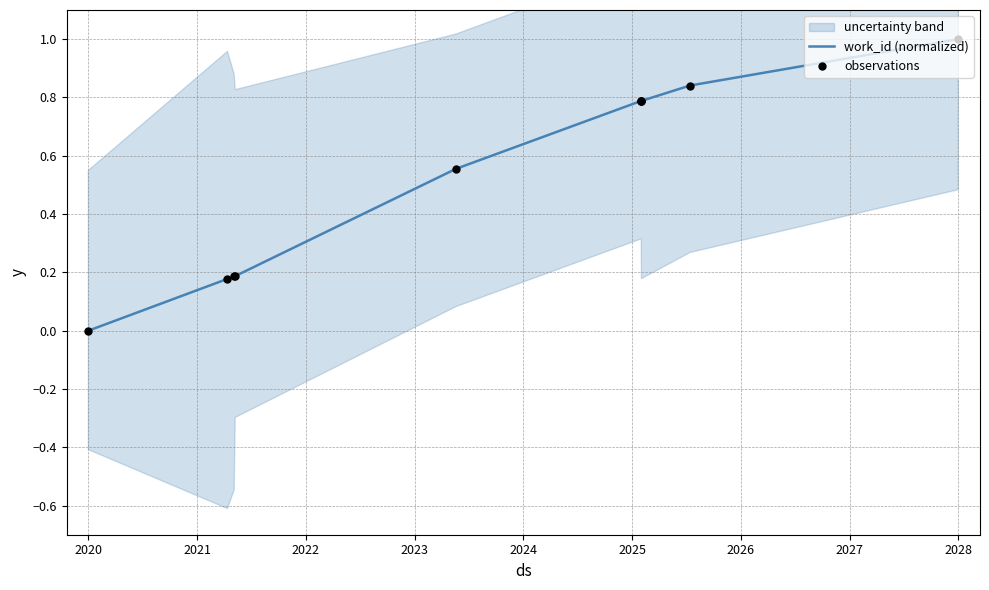

At how many categories does at least one series exceed 0?

9